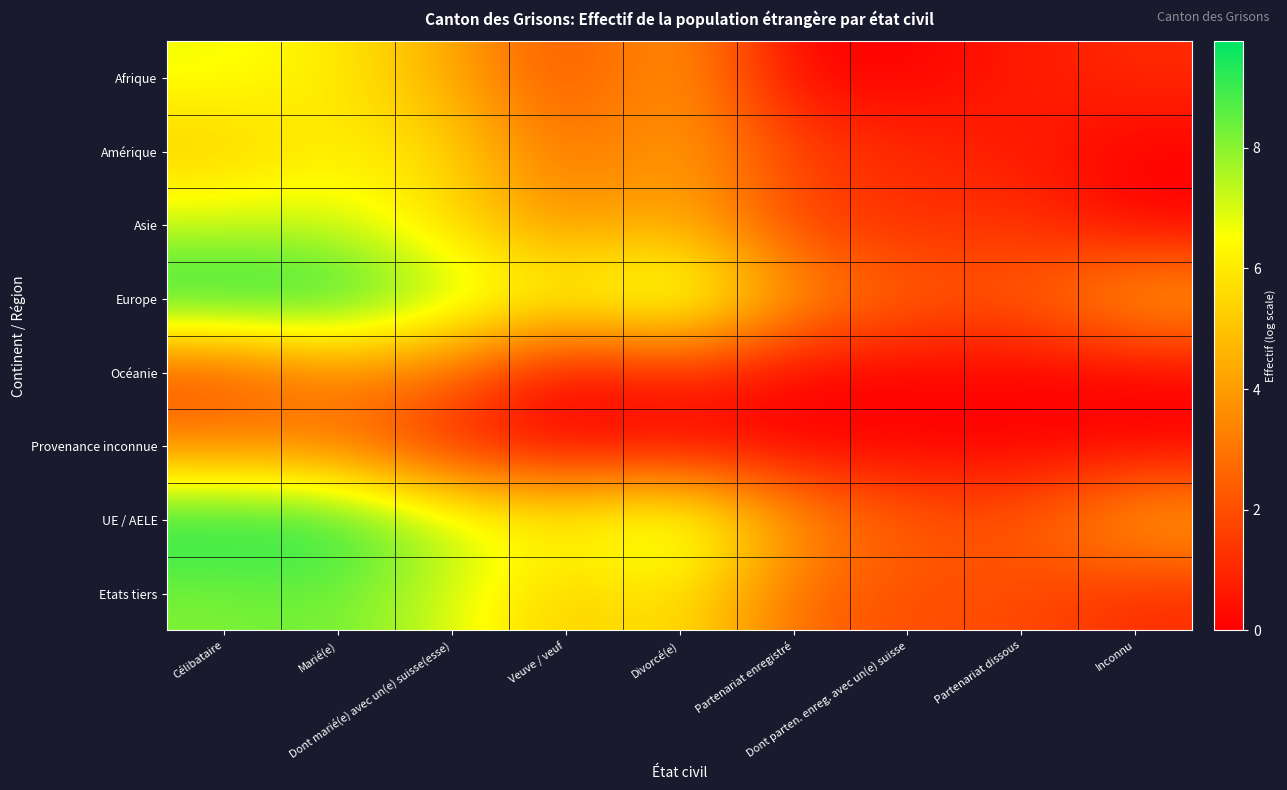

Rank the series by their maximum value, from lowest to highest.

Provenance inconnue, Océanie, Amérique, Afrique, Asie, Etats tiers, UE / AELE, Europe